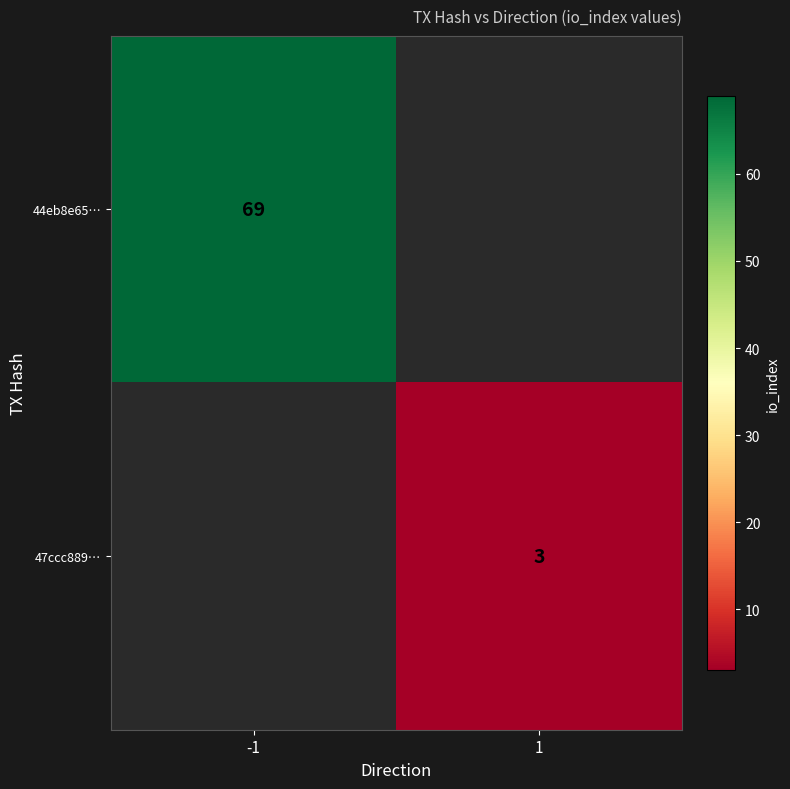

Is the value of 47ccc889… at 1 greater than the value of 44eb8e65… at -1?

No